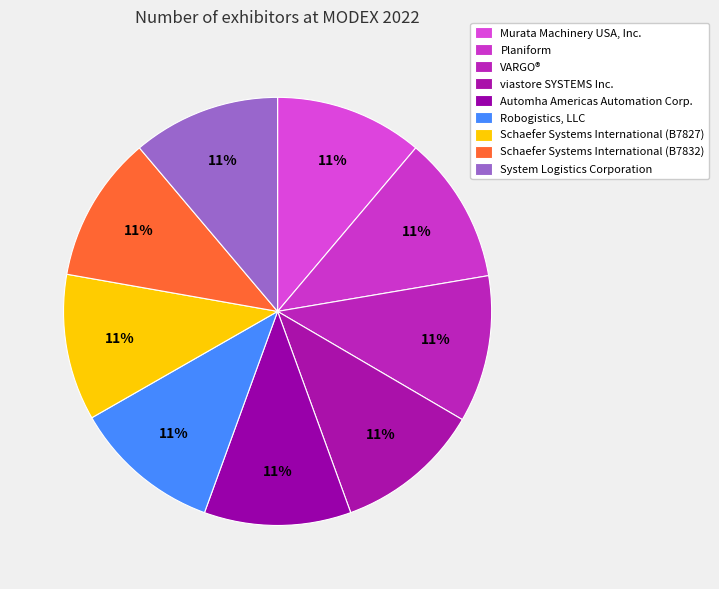

To the nearest percent, what portion does Planiform represent?

11%